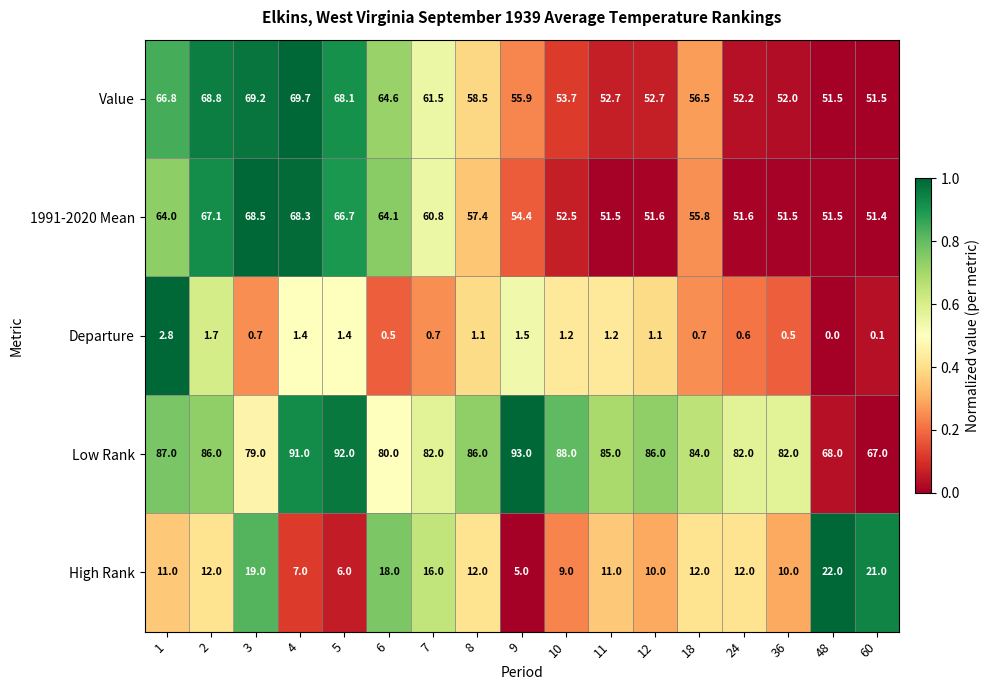

What is the difference between the maximum and second lowest values in the Departure series?

2.7